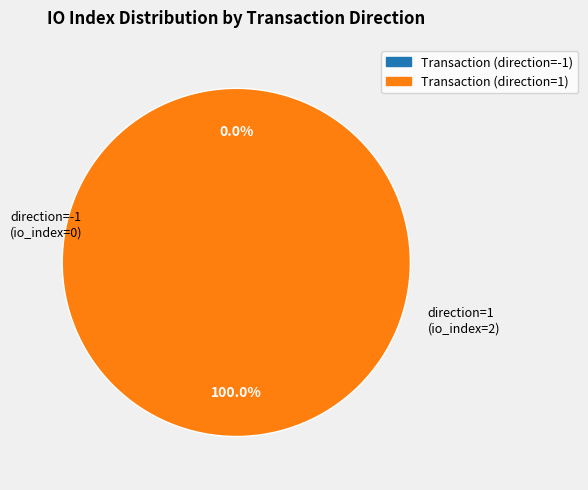

Rank the categories by value from lowest to highest.

tx_type_Regular_direction_-1, tx_type_Regular_direction_1